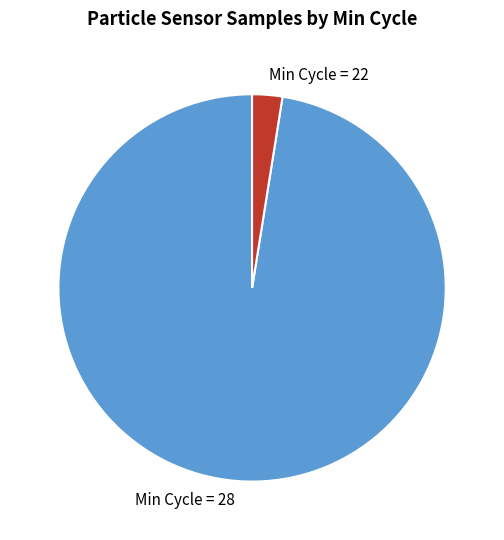

How many segments does this pie chart have?

2